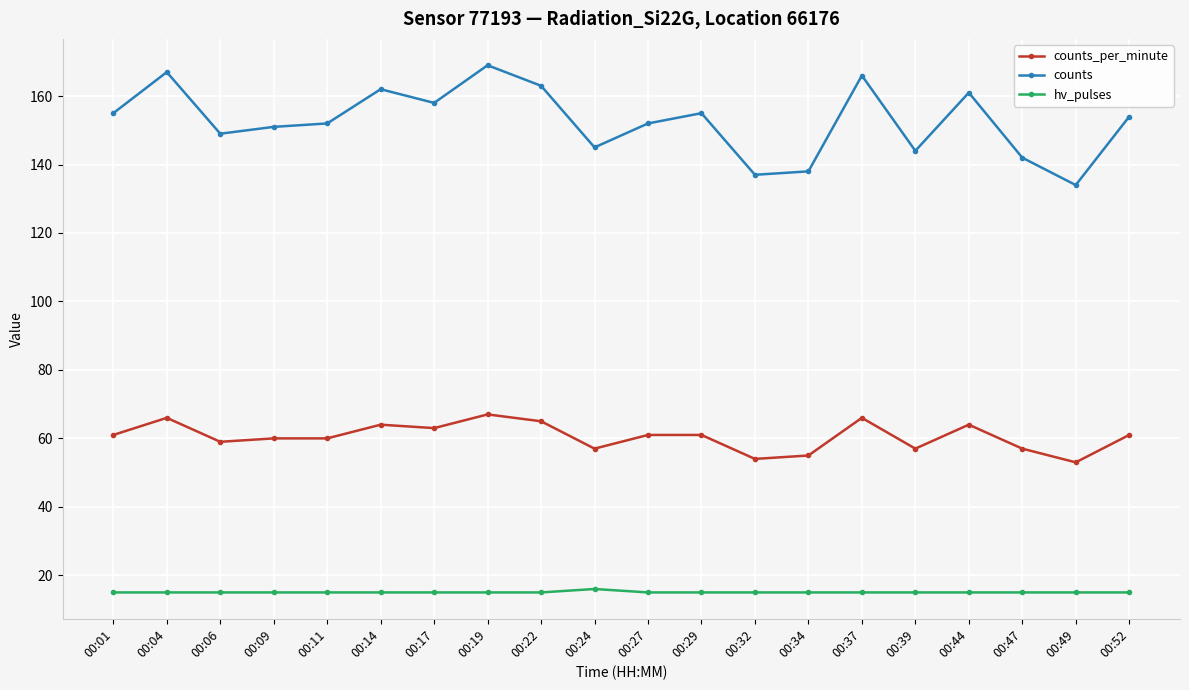

What is the value of the counts point at the 9th from the left?

163